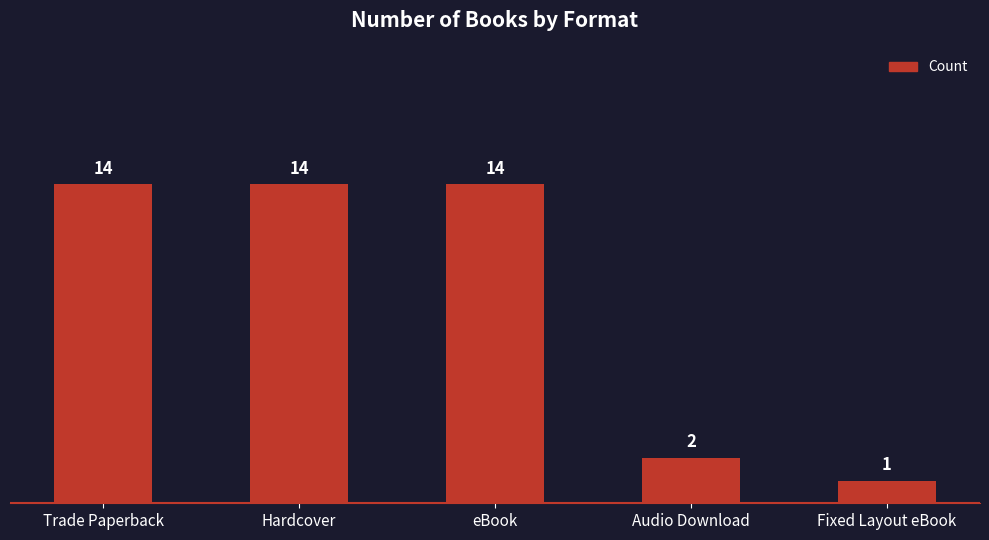

Approximately how many times larger is the value at eBook compared to Audio Download?

7.0